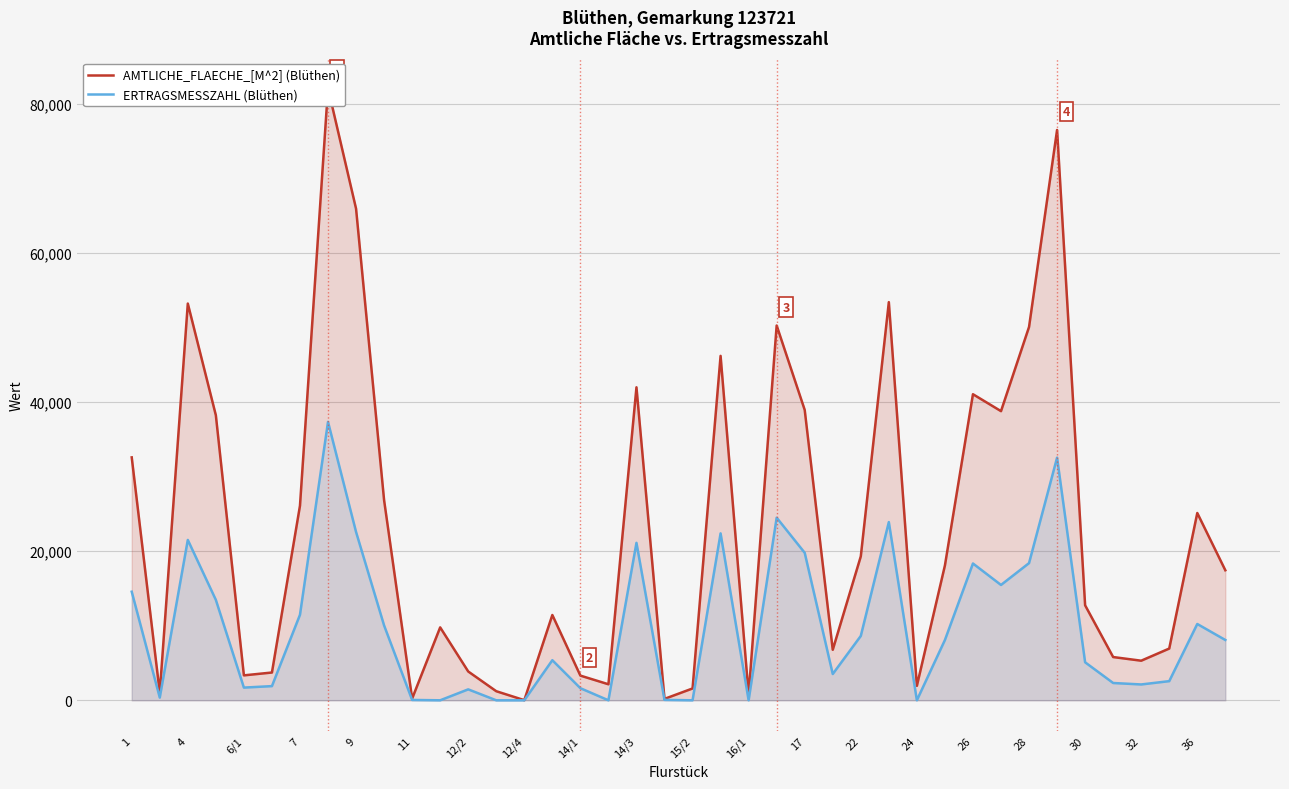

List the series in order of their overall mean, lowest first.

ERTRAGSMESSZAHL (Blüthen), AMTLICHE_FLAECHE_[M^2] (Blüthen)